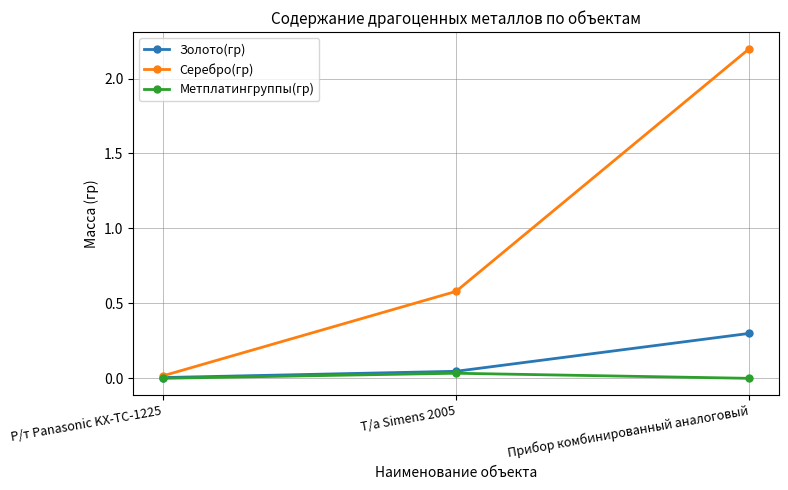

Which series has the largest range (max minus min)?

Серебро(гр)